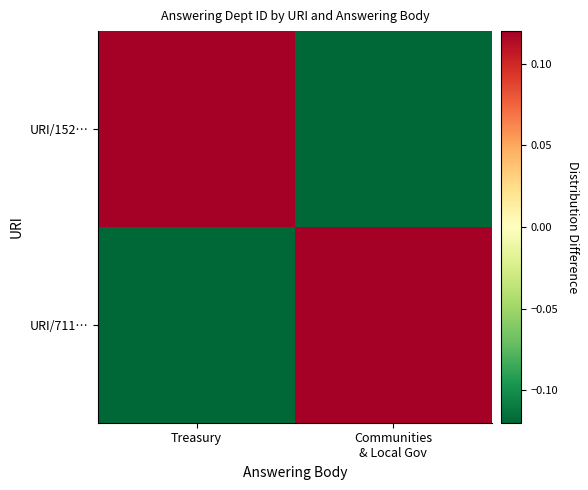

How many data points does each series have?

2